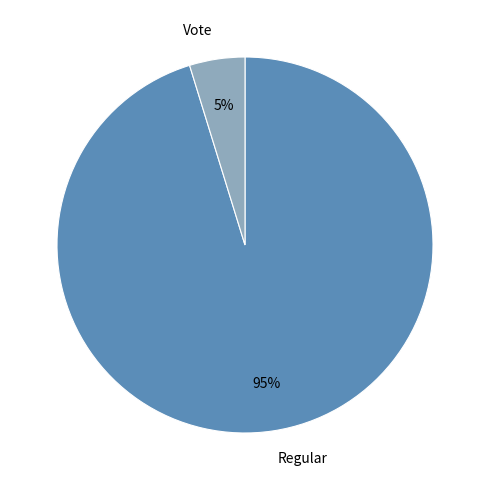

To the nearest percent, what is the average slice percentage?

50%